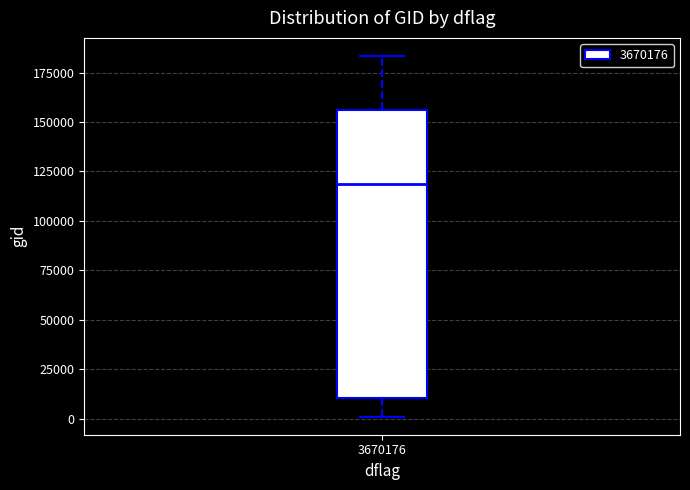

Where does the upper whisker of the box at x = 3670176 end on the y-axis? The values are not printed on the chart, so give them approximately, as read against the axis.

185000